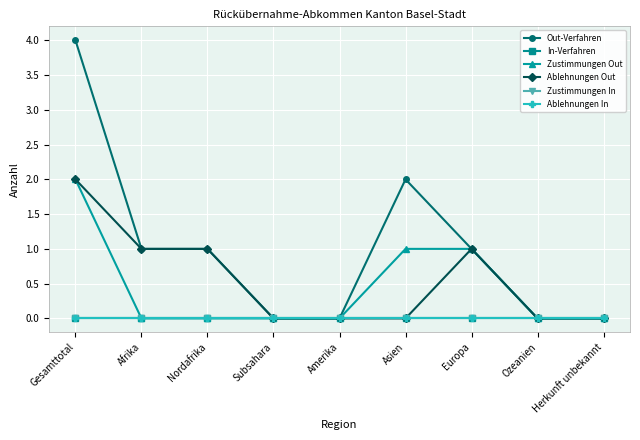

How many data points does each series have?

9